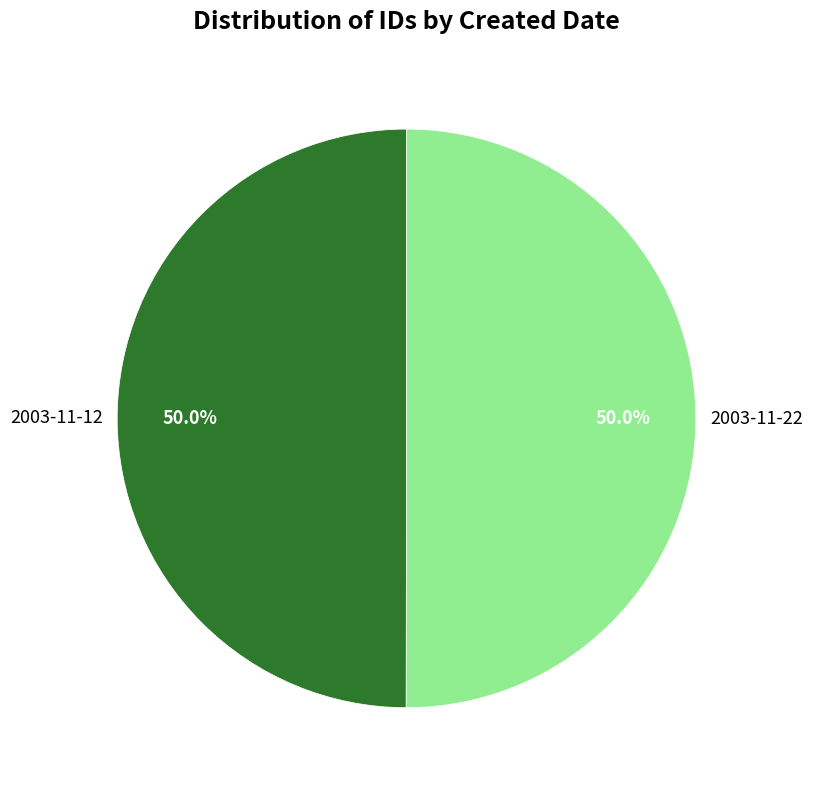

How many segments does this pie chart have?

2